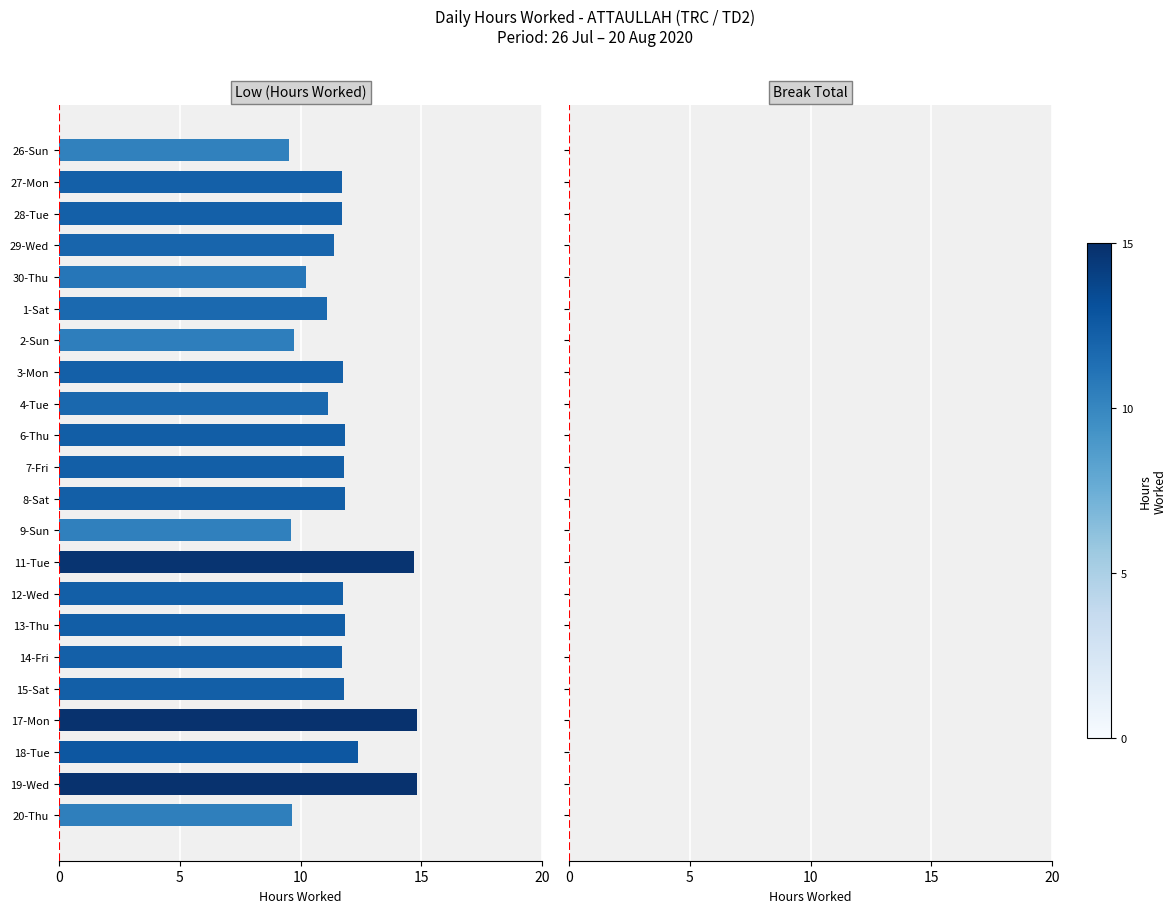

What is the value of the 2nd bar from the top?

11.7